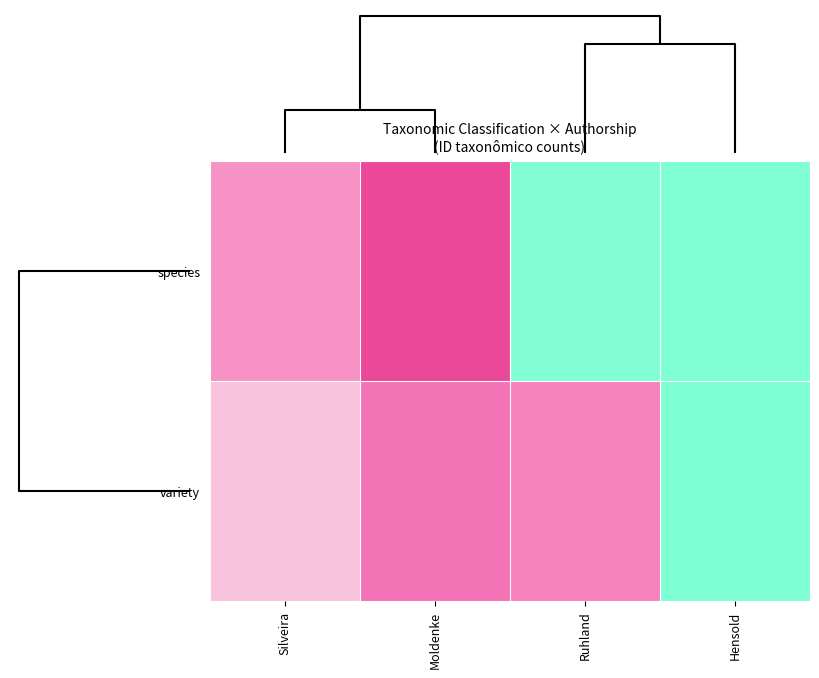

Between Ruhland and Hensold, which is larger?

Ruhland